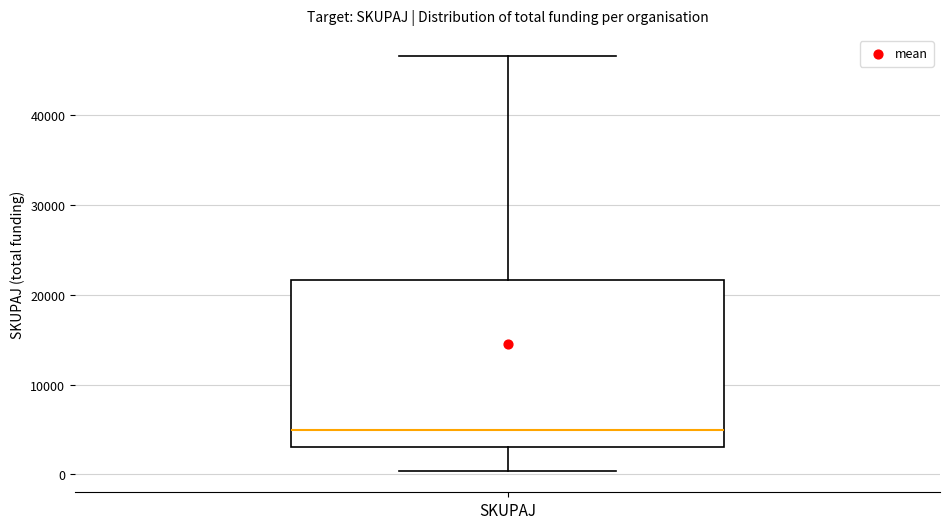

Where is the upper edge of the box for SKUPAJ on the y-axis? The values are not printed on the chart, so give them approximately, as read against the axis.

22000